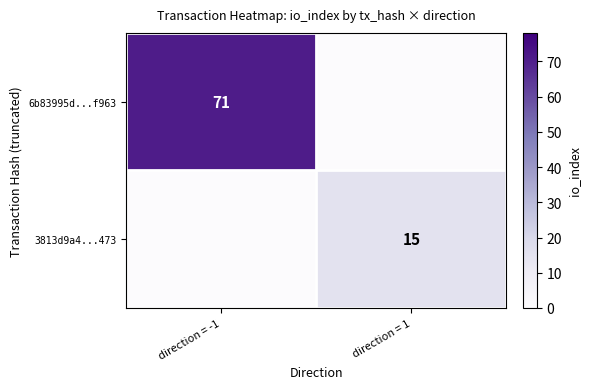

Is it true that 3813d9a4...473 equals 20 at direction = 1?

False